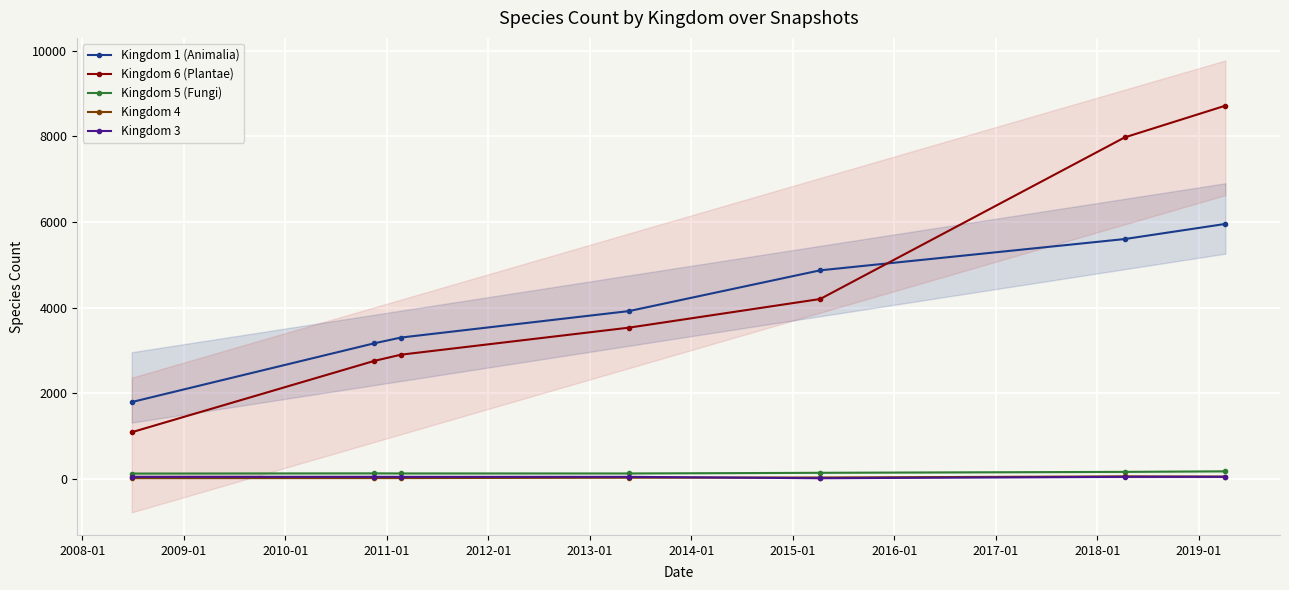

True or false: Kingdom 3 and Kingdom 5 (Fungi) cross at least once.

False